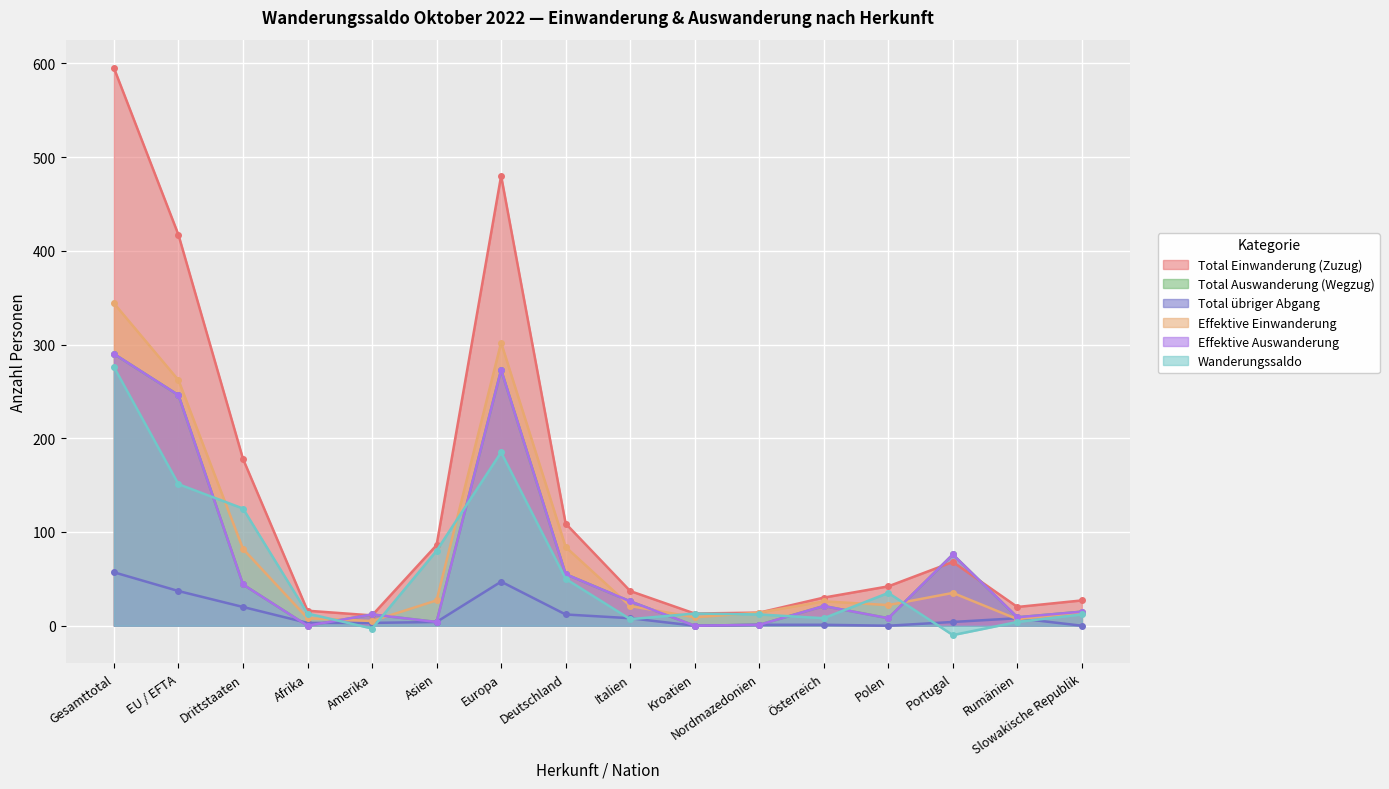

What is the difference between the highest and lowest values at EU / EFTA?

380